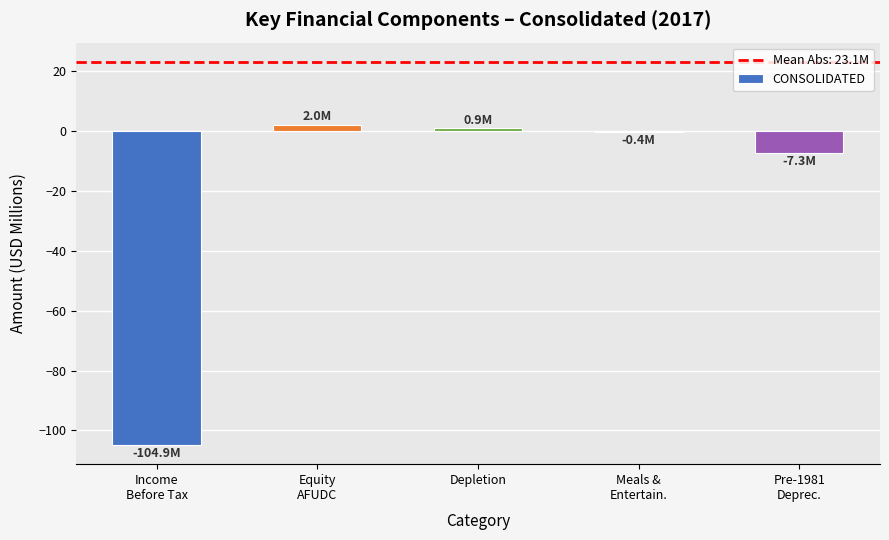

Read the value at Equity
AFUDC.

2.0